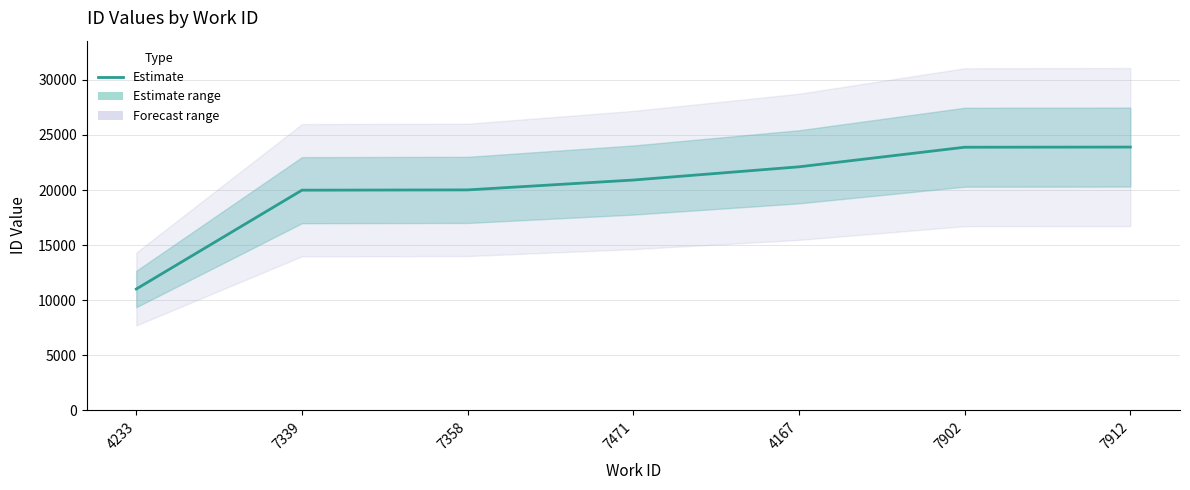

What is the label of the 3rd point from the left?

7358